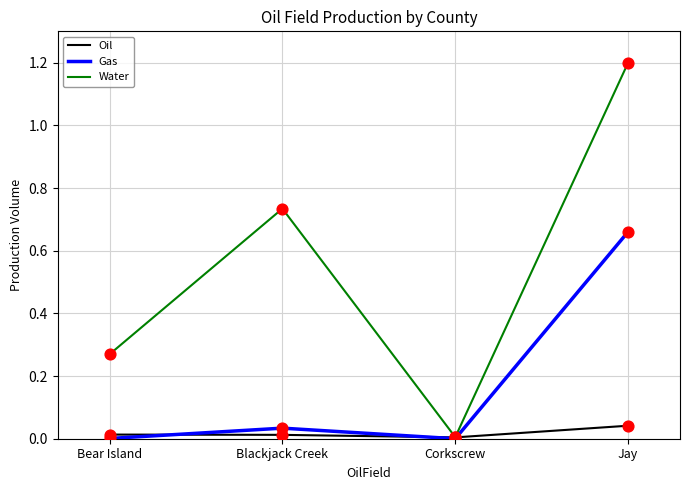

What is the spread (max minus min) of values at Jay?

1.2